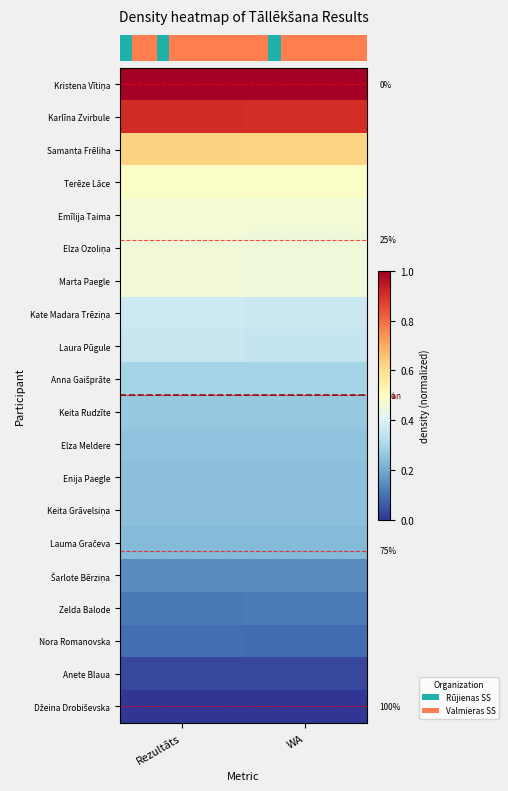

Which has a higher value, WA or Rezultāts?

WA